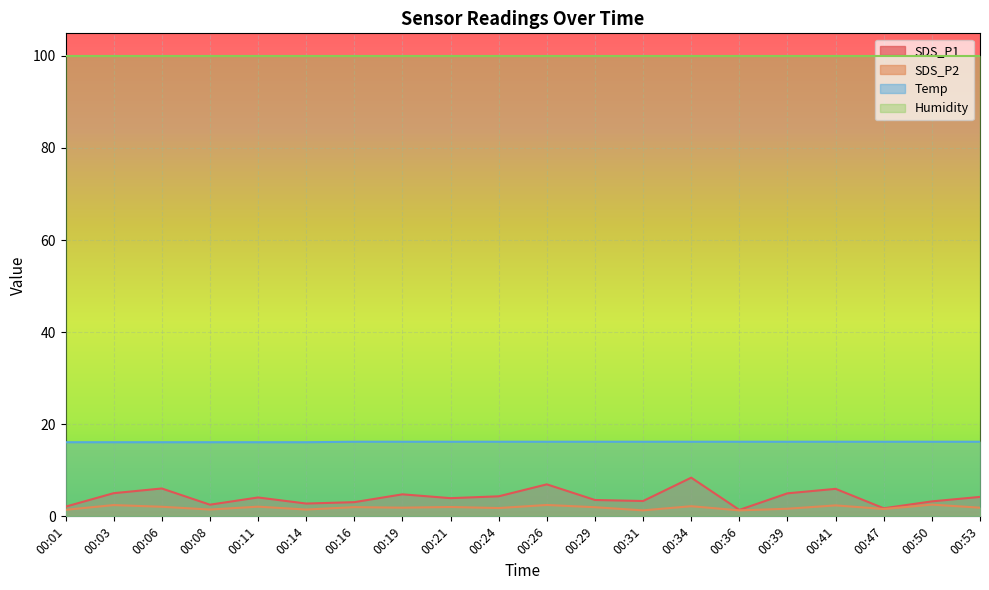

True or false: SDS_P1 and Temp intersect in this chart.

False